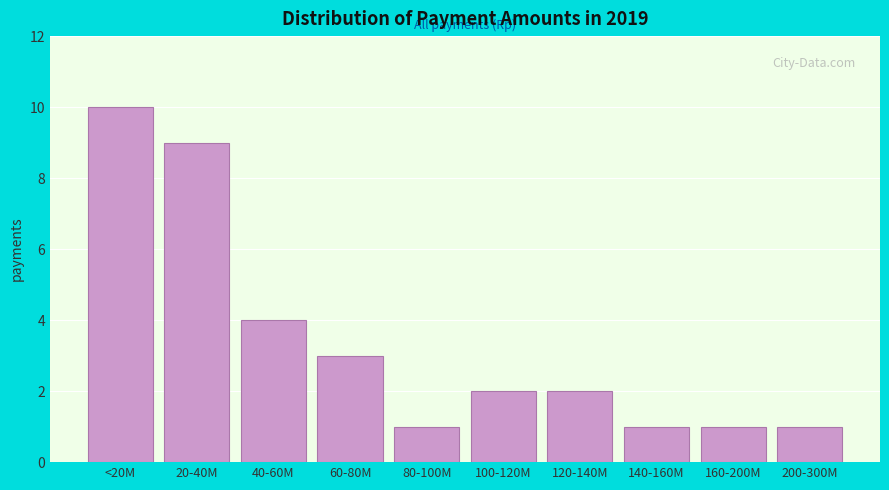

Reading left to right, transcribe all the data shown in this chart.

<20M=10	20-40M=9	40-60M=4	60-80M=3	80-100M=1	100-120M=2	120-140M=2	140-160M=1	160-200M=1	200-300M=1